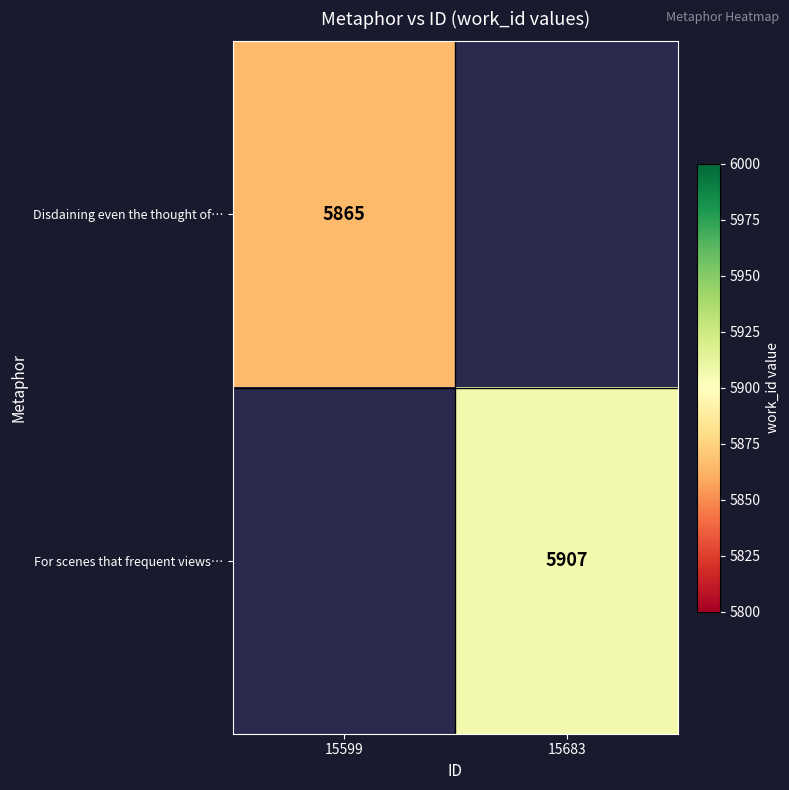

The For scenes that frequent views… series shows 2591 at 15683. True or false?

False